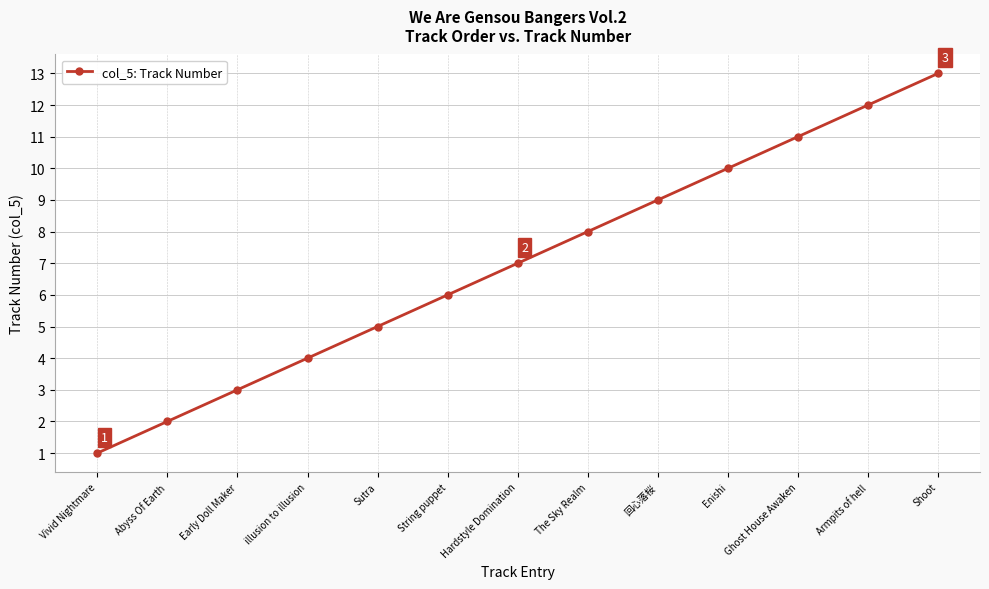

At which label is the value closest to 7?

Hardstyle Domination